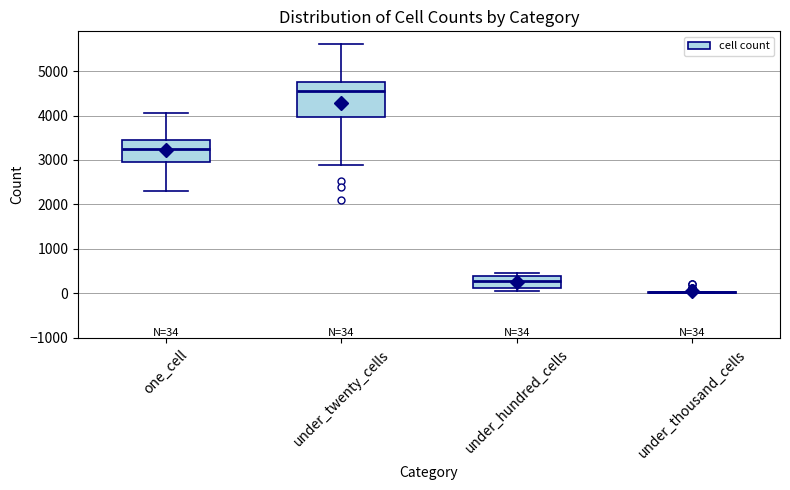

Comparing the boxes themselves (not the whiskers), which one is the tallest?

under_twenty_cells